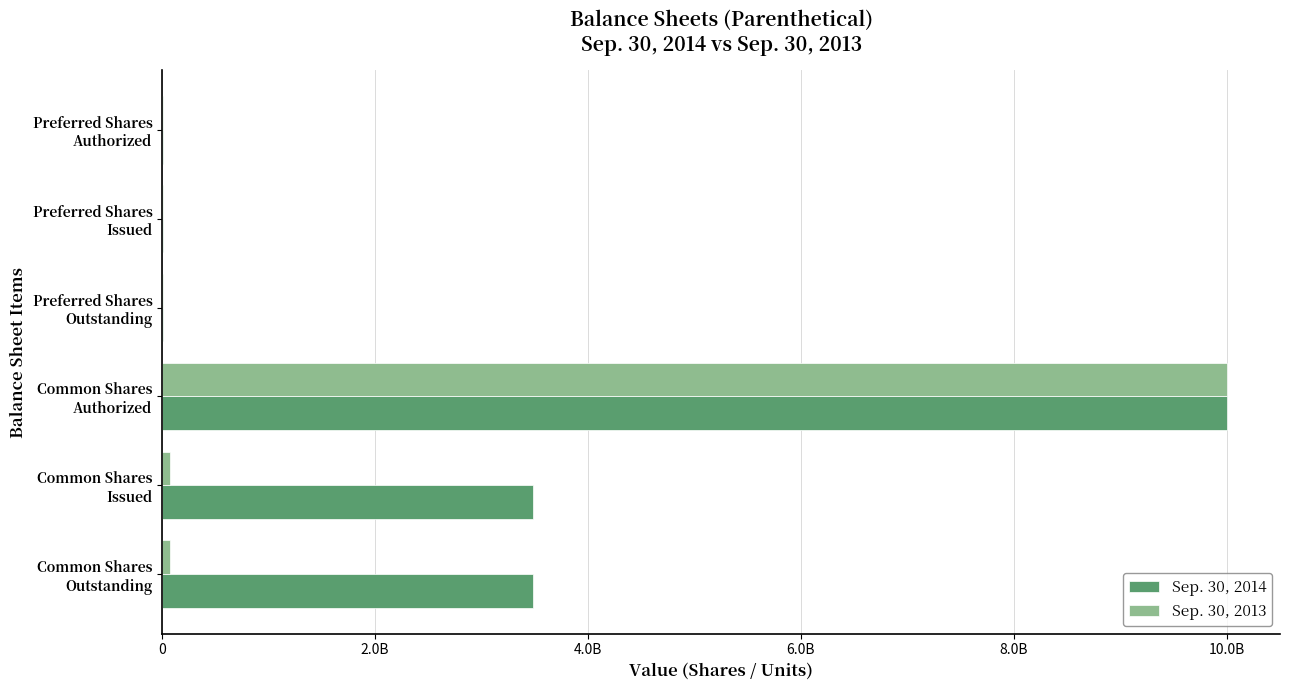

What are all the series names shown in the legend?

Sep. 30, 2014, Sep. 30, 2013